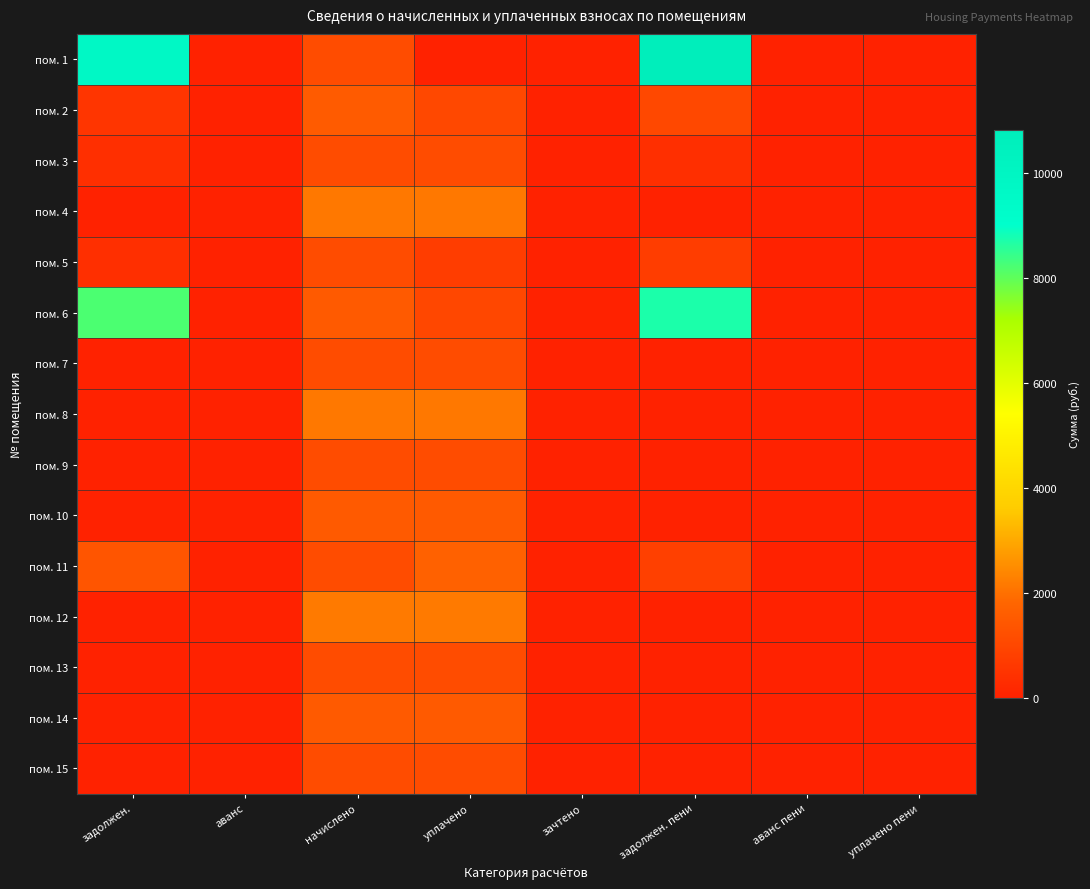

Rank the series by their maximum value, from lowest to highest.

пом. 15, пом. 7, пом. 9, пом. 13, пом. 3, пом. 5, пом. 14, пом. 10, пом. 2, пом. 11, пом. 4, пом. 8, пом. 12, пом. 6, пом. 1